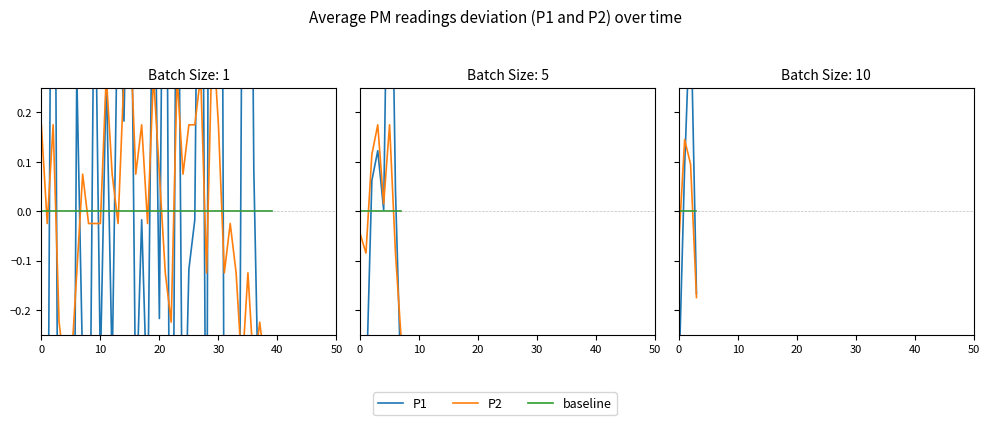

Rank the series at 0 from highest to lowest value.

baseline, P2, P1